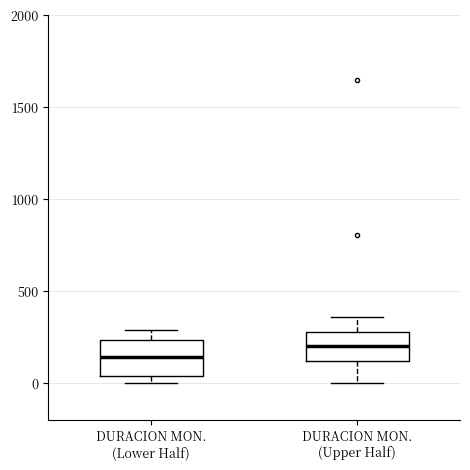

Which box has the highest median line?

DURACION MON. (Upper Half)